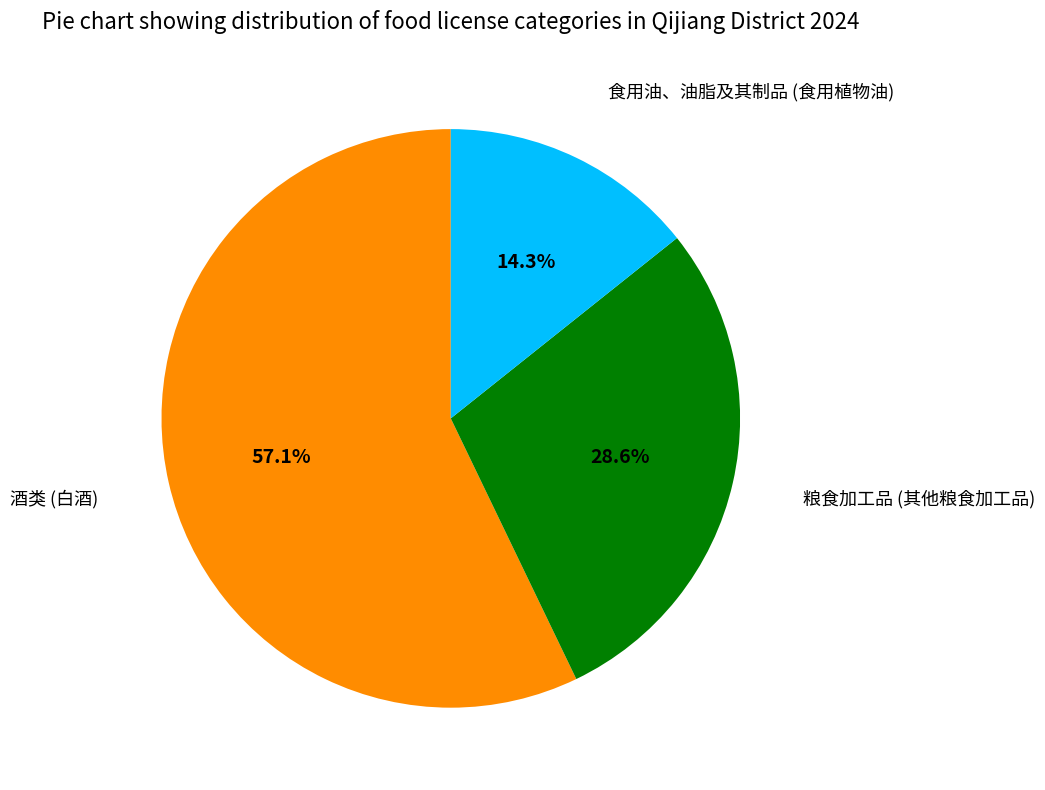

Is there a majority slice in this chart?

Yes